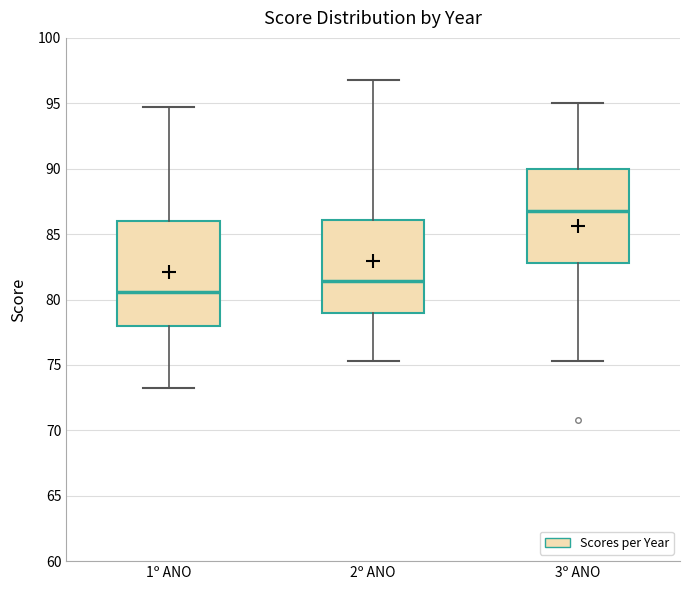

Comparing the boxes themselves (not the whiskers), which one is the tallest?

1º ANO